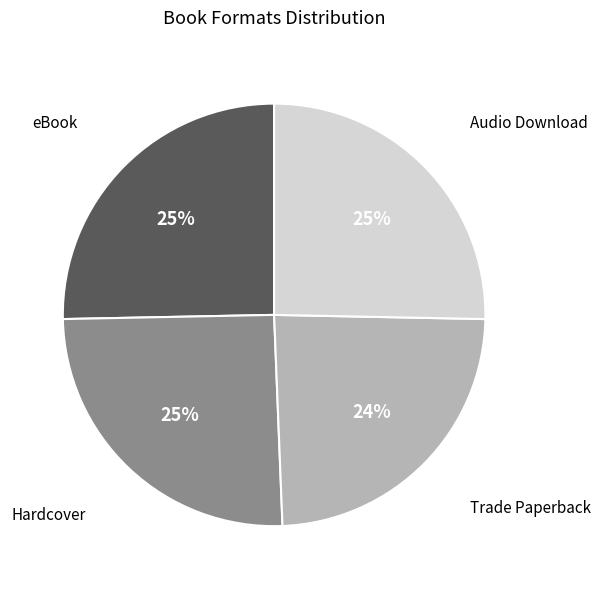

Does any single category account for the majority?

No